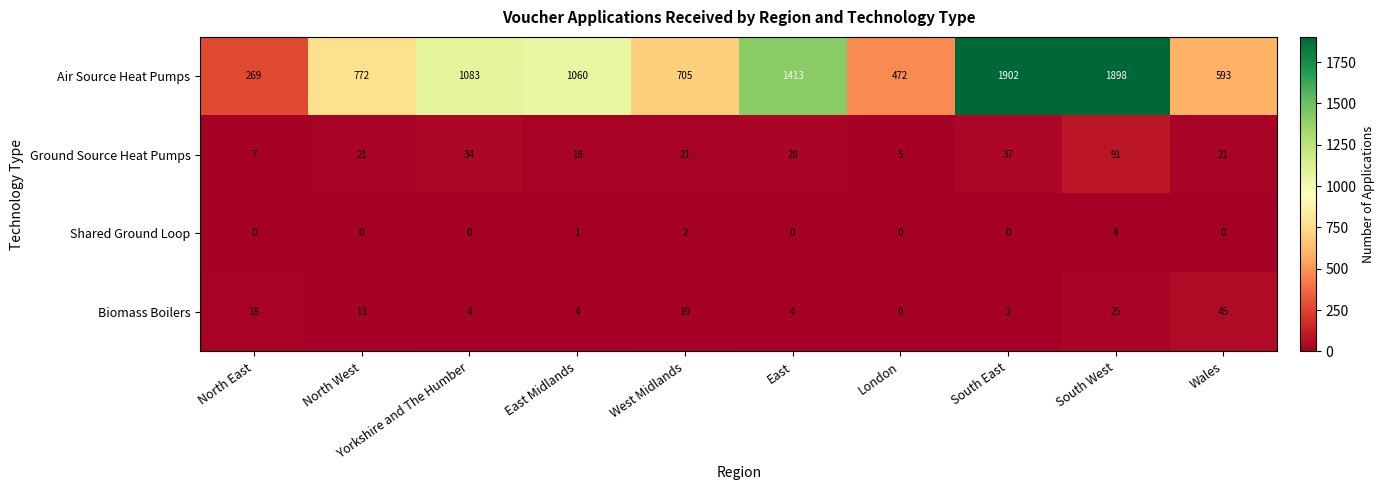

At which label is Shared Ground Loop closest to 2?

West Midlands